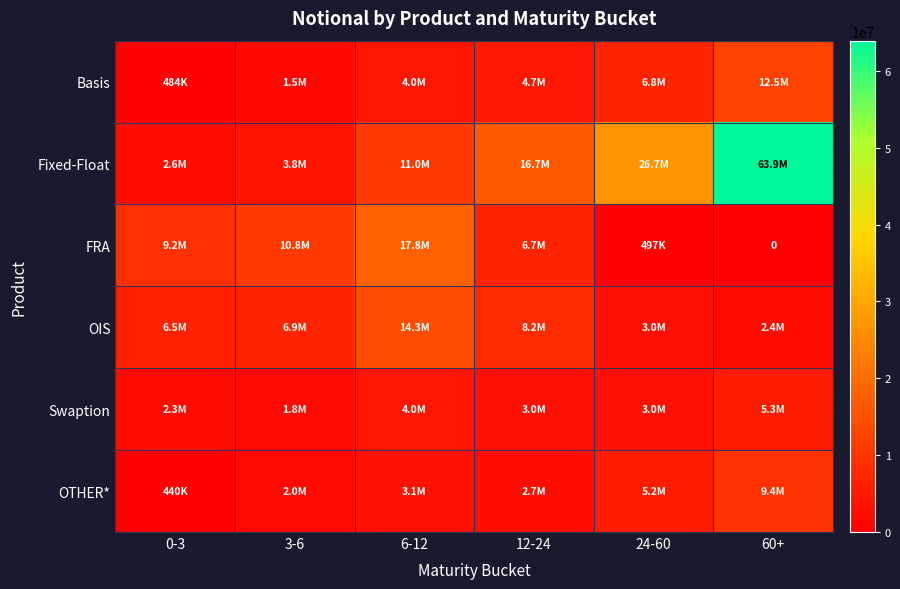

Which has a higher value, 60+ or 24-60?

60+